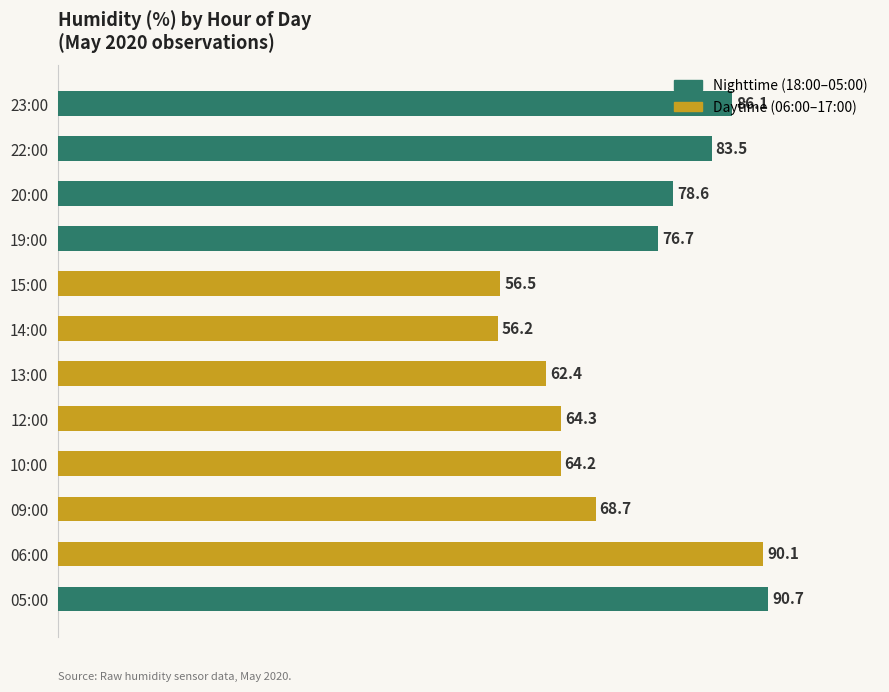

What is the change in value from 14:00 to 15:00?

+0.3